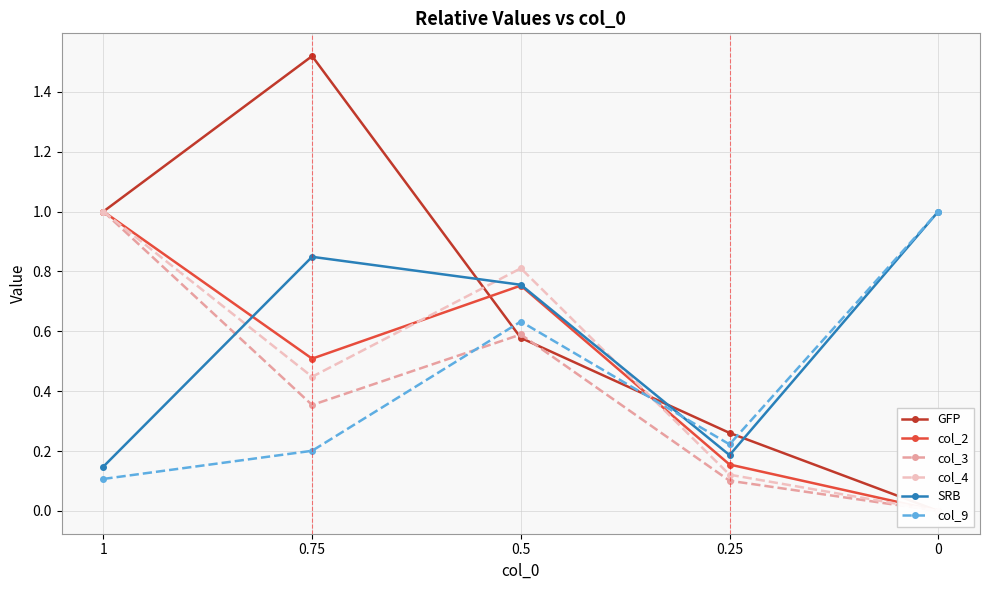

Where do col_9 and GFP first cross each other?

0.75 and 0.5